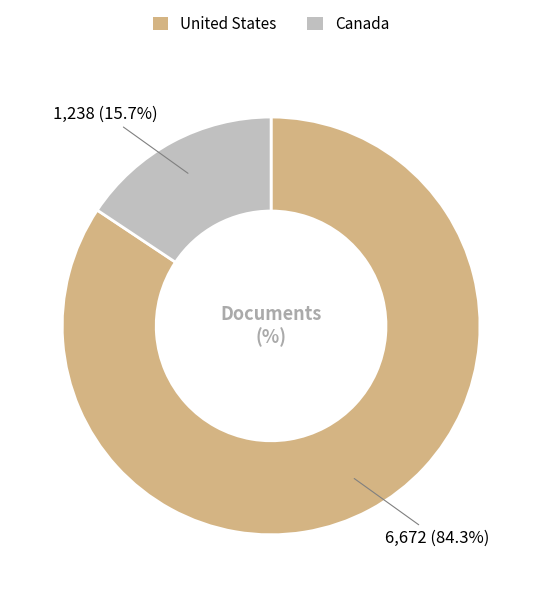

What is the largest slice in the pie chart?

United States